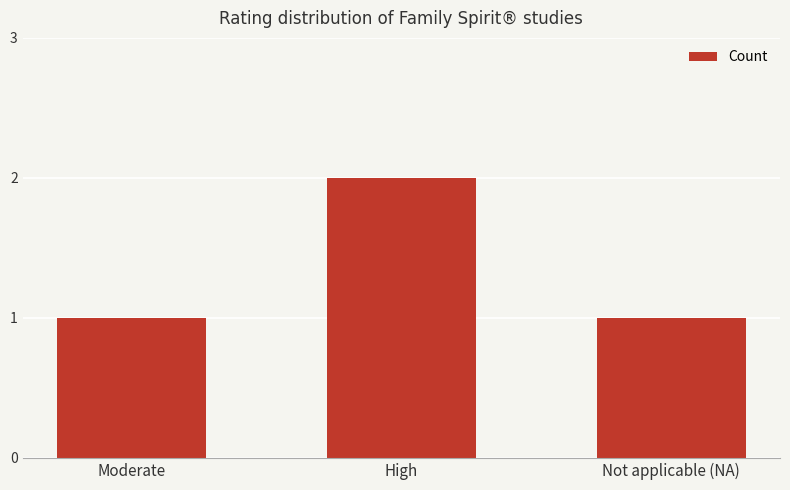

The value at High is 1. True or false?

False